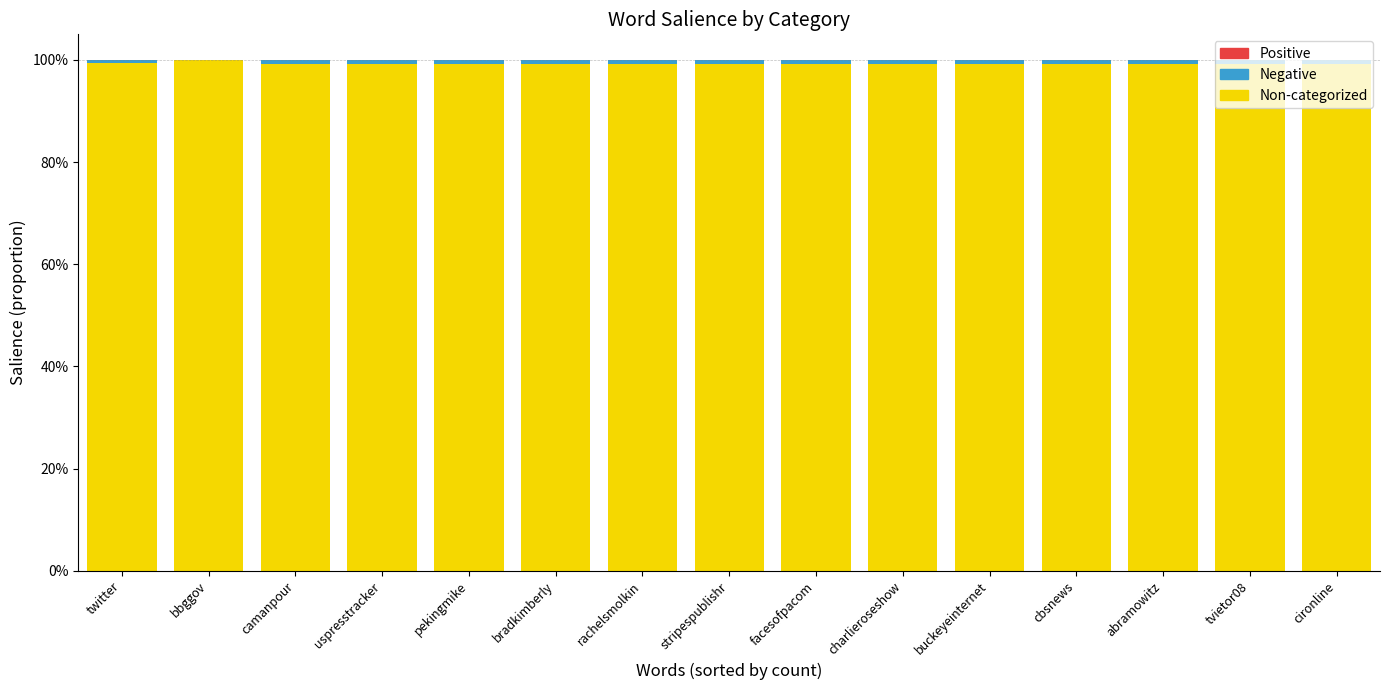

Which series changed the most between bradkimberly and abramowitz?

Non-categorized